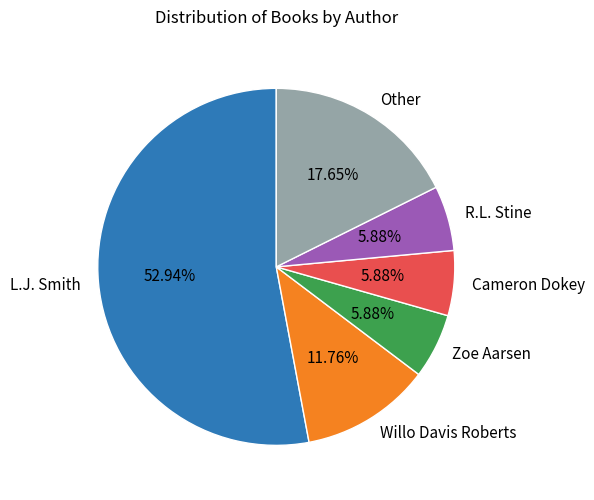

The L.J. Smith slice represents 40% of the pie. True or false?

False